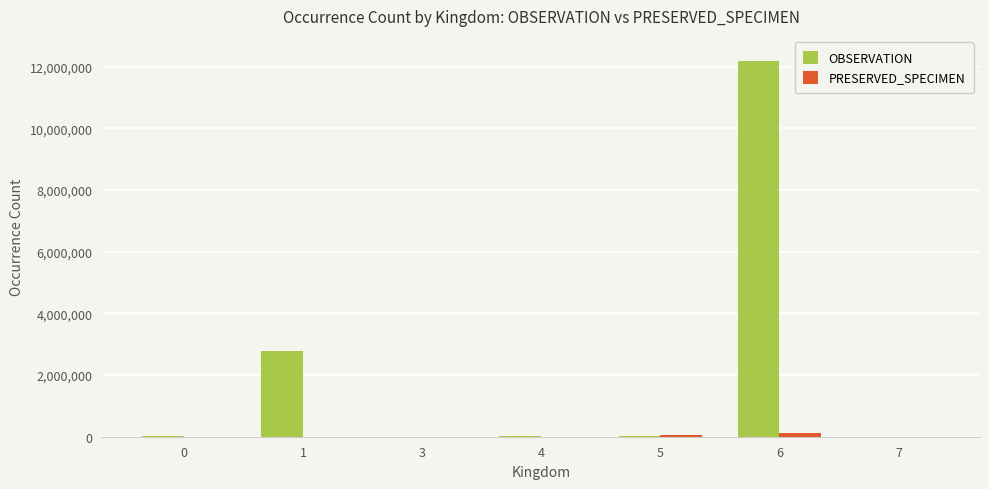

Are the bars horizontal?

No